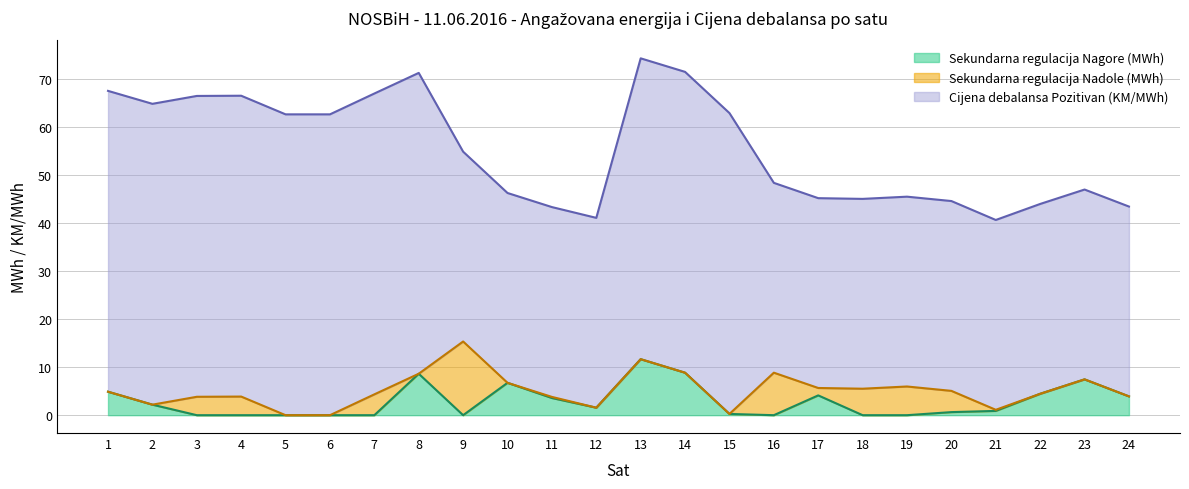

What is the maximum value shown in the chart?

62.6